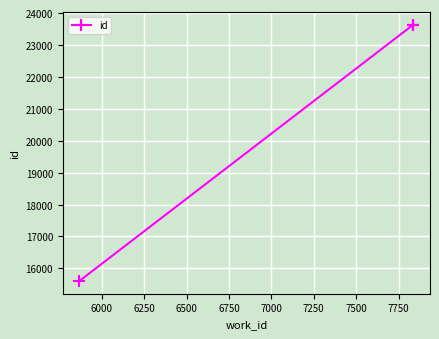

Is it true that the value at 6250 is 33899?

False